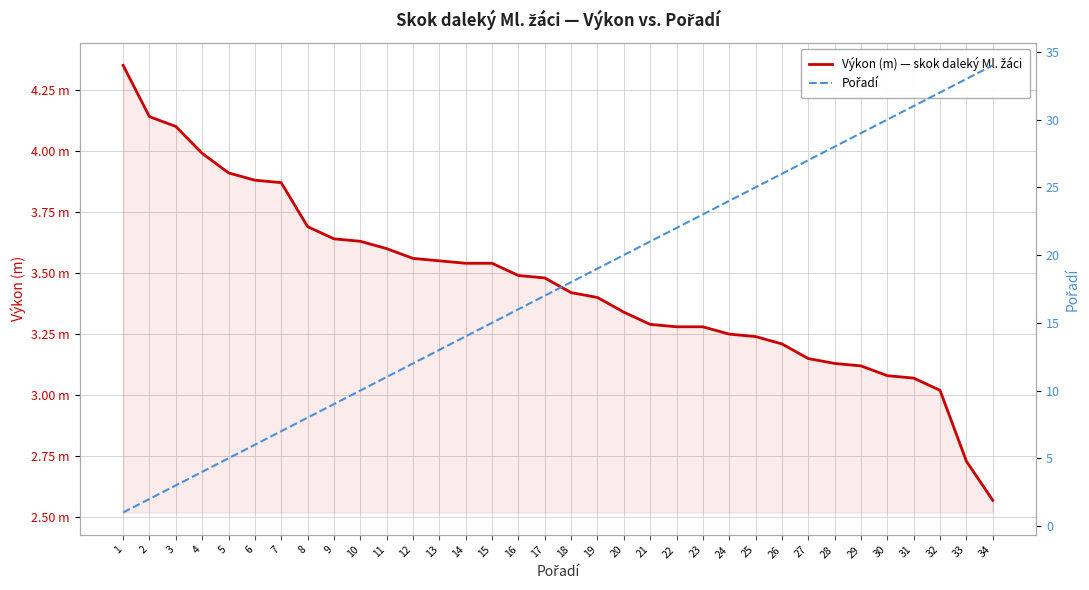

At how many categories does at least one series exceed 24?

10